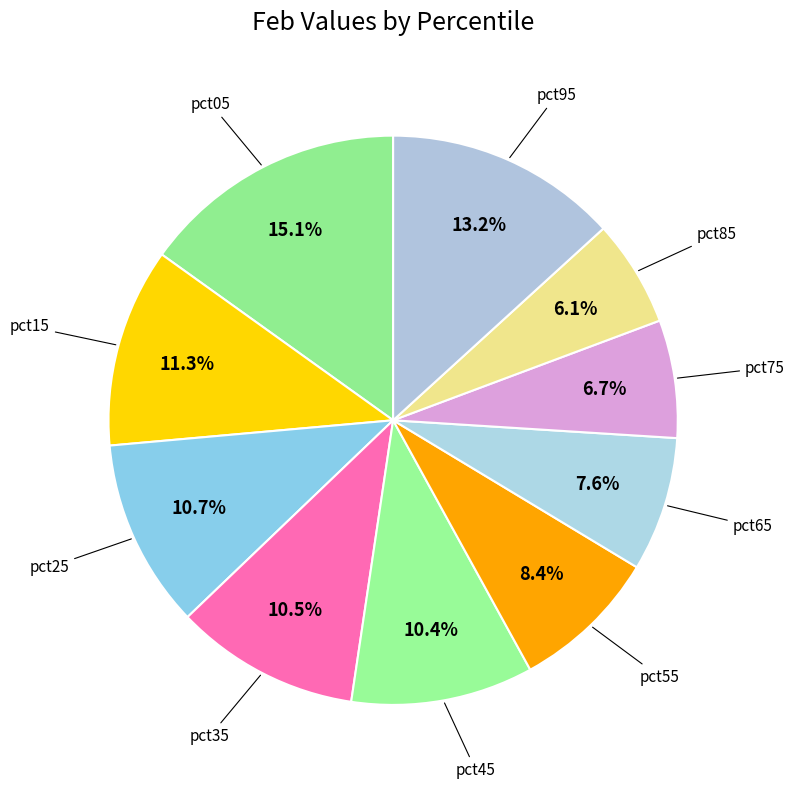

What percentage do pct05 and pct45 together represent?

25.5%